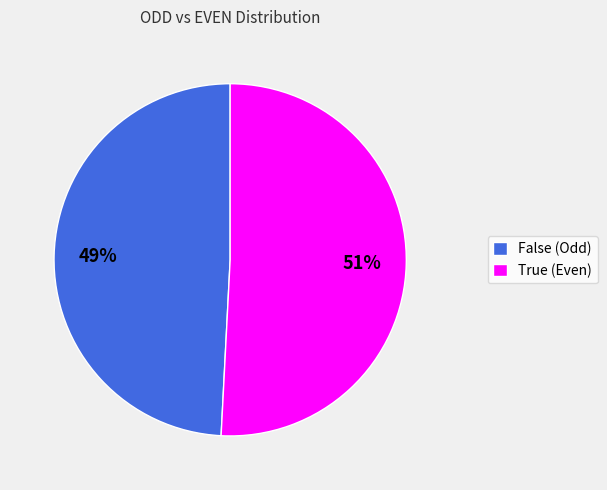

Combined, do False and True account for over 50%?

Yes